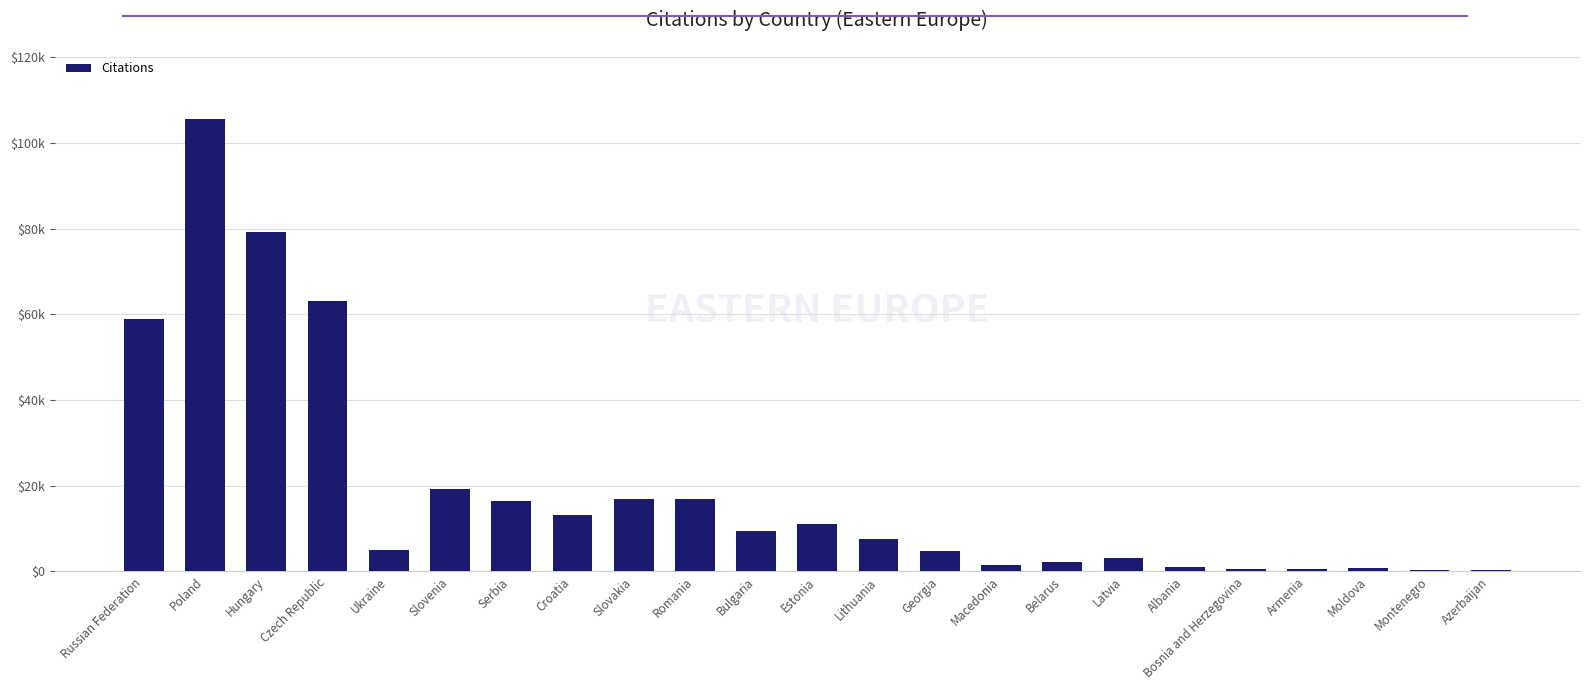

Are the bars horizontal?

No